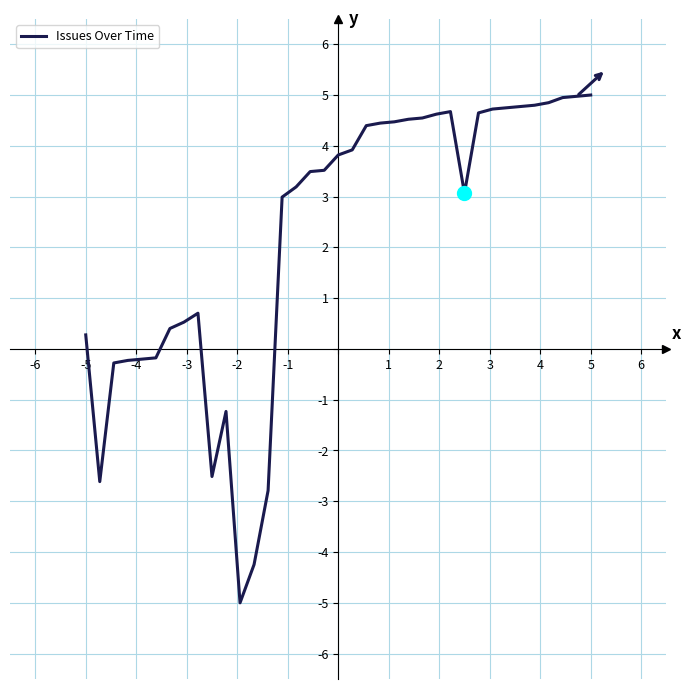

What is the difference between the maximum and minimum values?

10.0